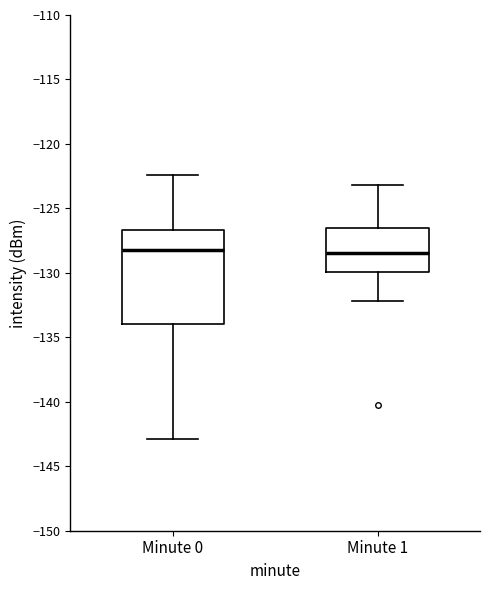

Where is the upper edge of the box for Minute 0 on the y-axis? The values are not printed on the chart, so give them approximately, as read against the axis.

-126.5